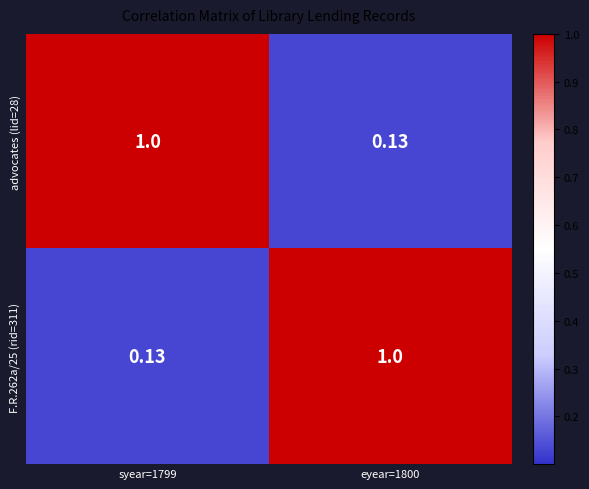

What is the difference between the highest and lowest values at syear=1799?

0.9